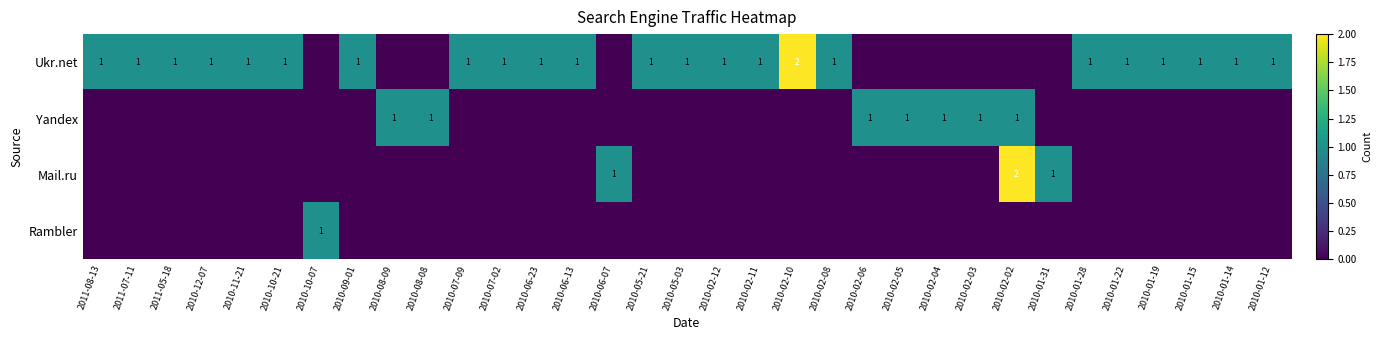

True or false: Ukr.net has a value of 0 at 2010-01-14.

False